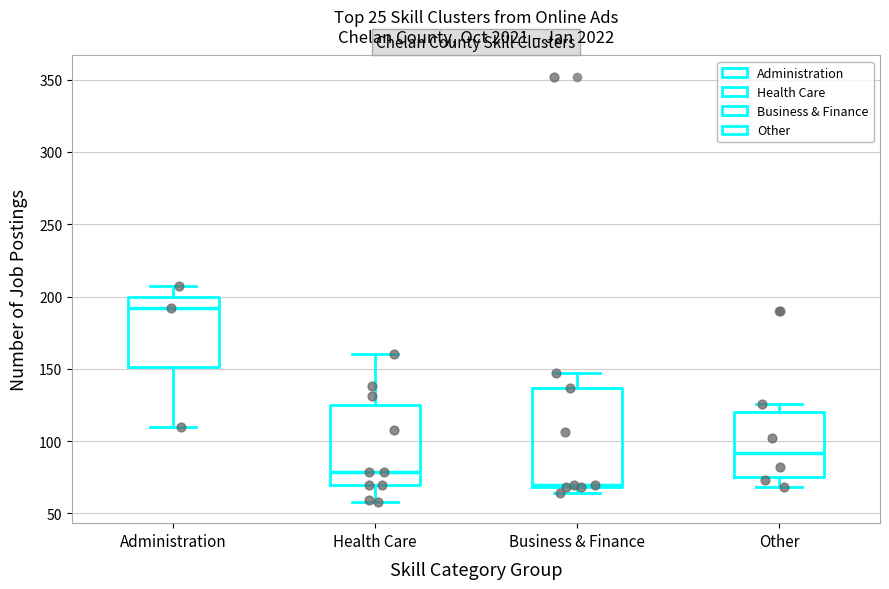

Which box is the tallest, from its lower edge to its upper edge?

Business & Finance